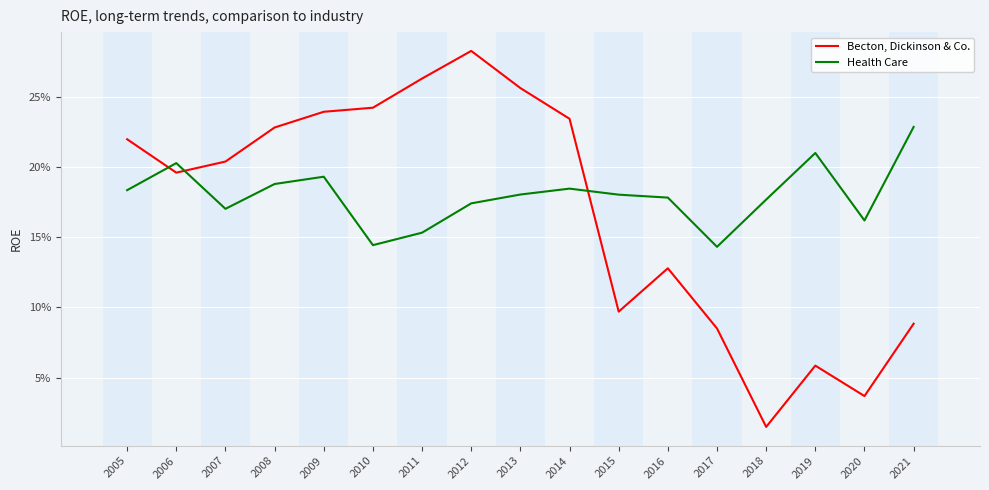

Does the chart display data point markers on the line(s)?

No